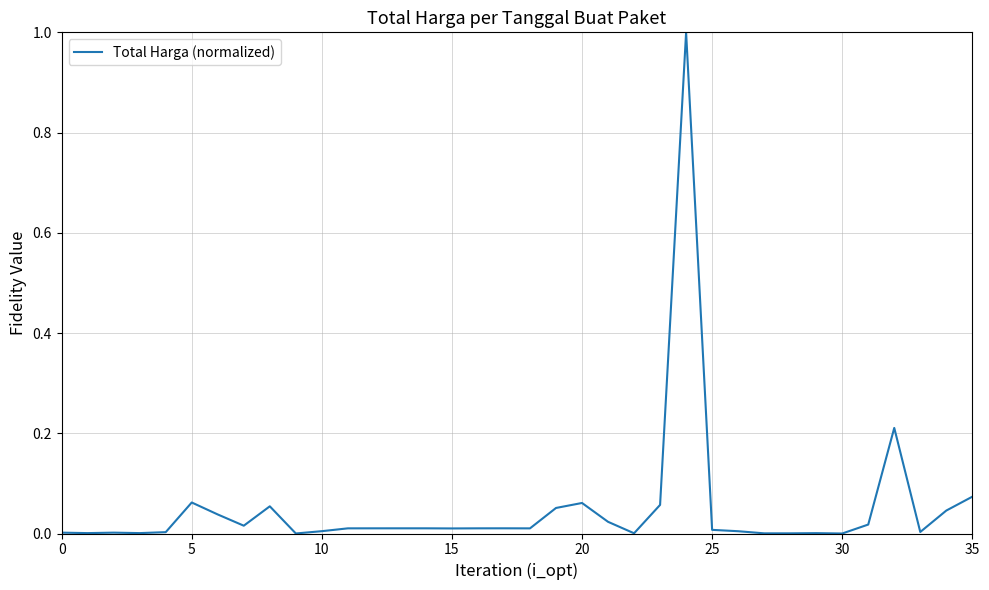

Is this an area chart (filled region under the line)?

No